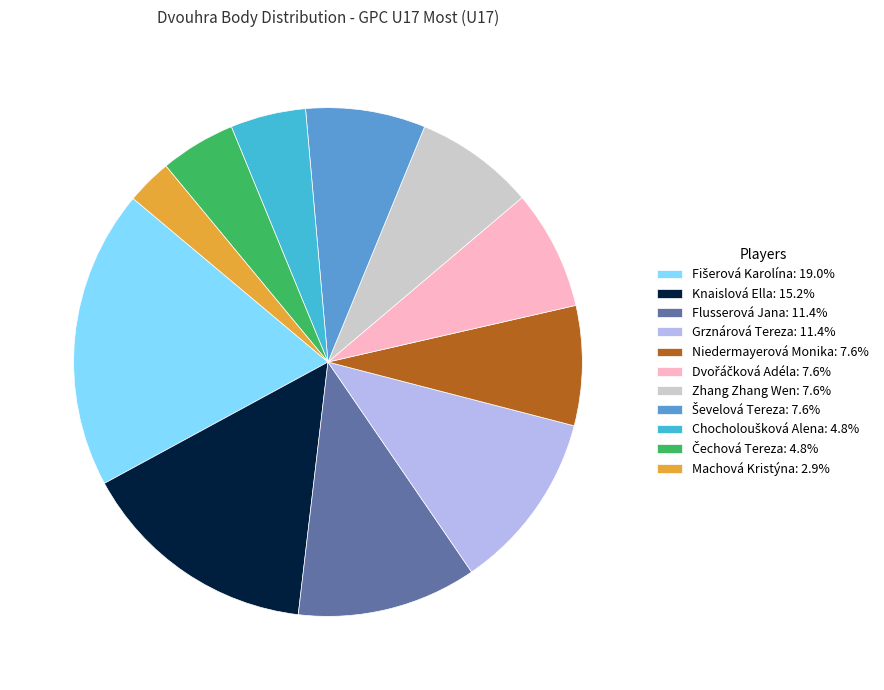

Which category has the smallest portion of the pie?

Machová Kristýna